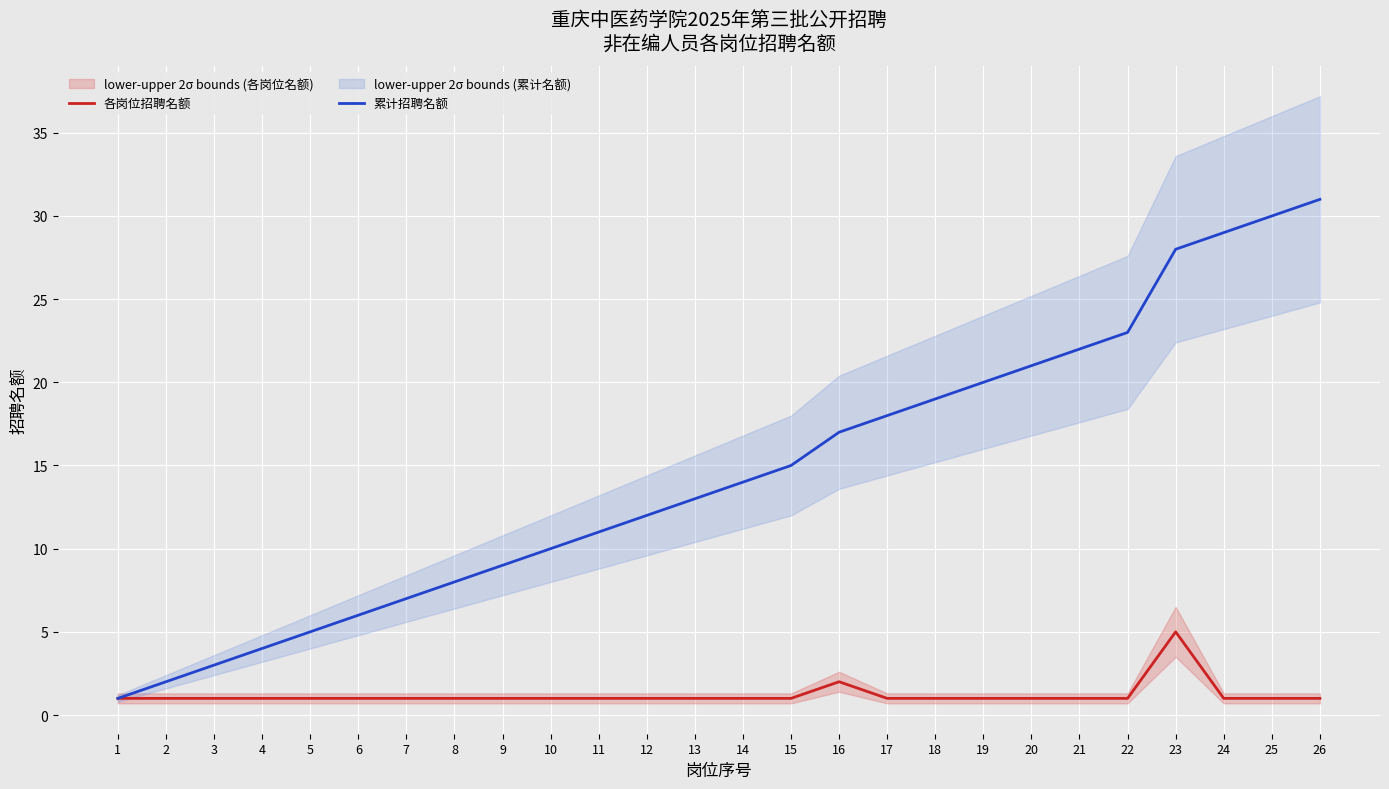

What are all the series names shown in the legend?

各岗位招聘名额, 累计招聘名额